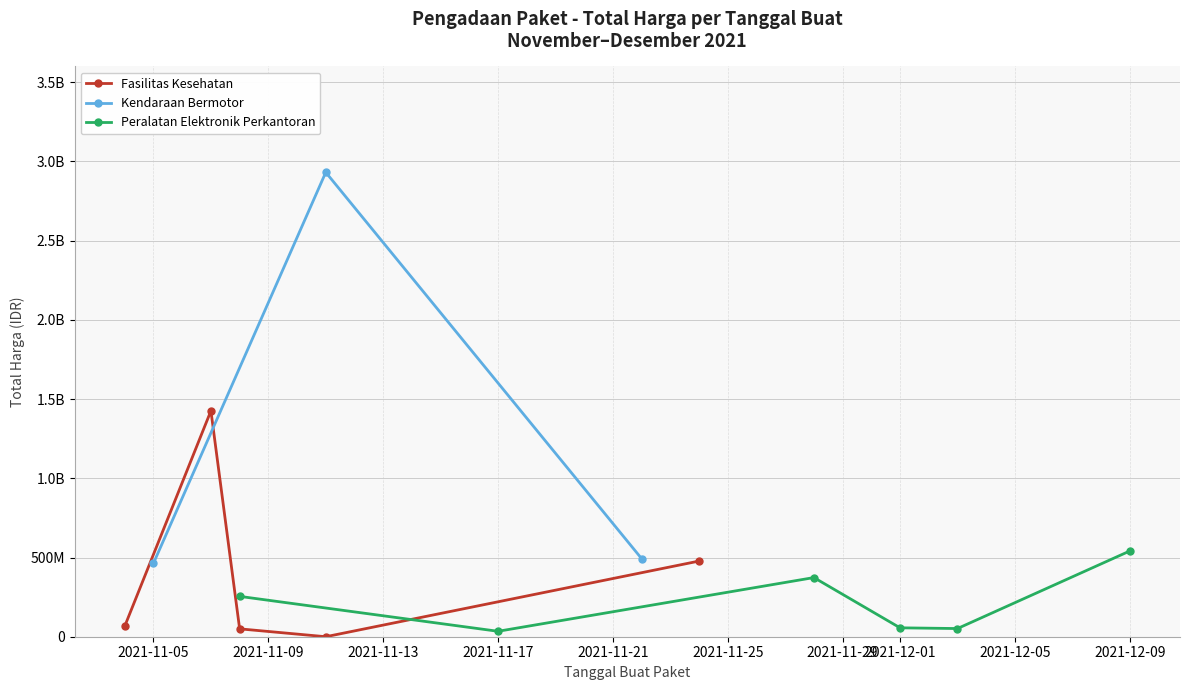

The value of Total Harga (Fasilitas Kesehatan) at 2021-11-11 is 32441200. True or false?

True